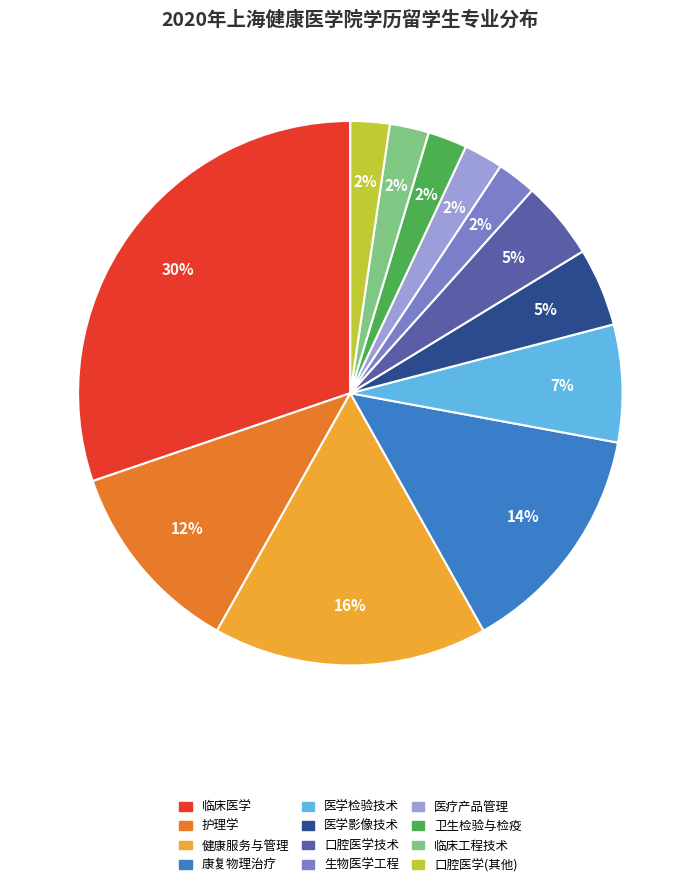

Does any single category account for the majority?

No